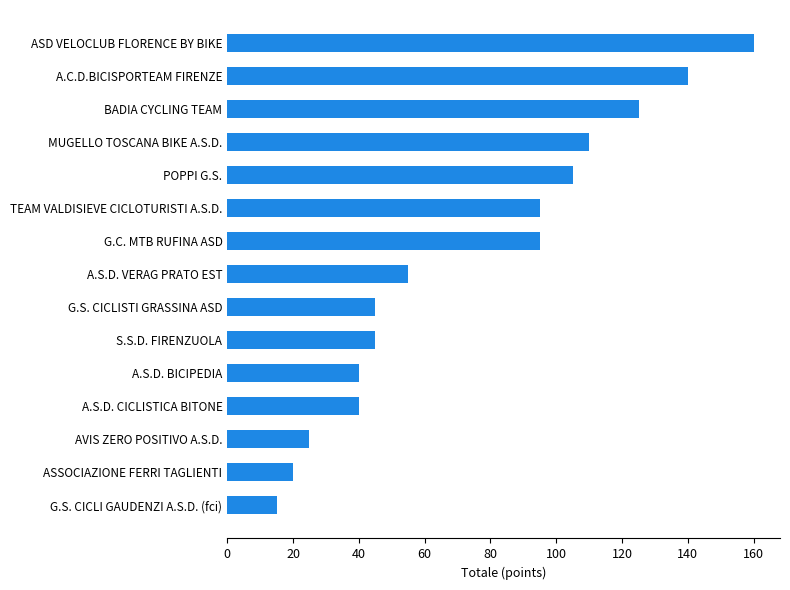

What is the ratio of the value at BADIA CYCLING TEAM to the value at G.S. CICLI GAUDENZI A.S.D. (fci)?

8.3